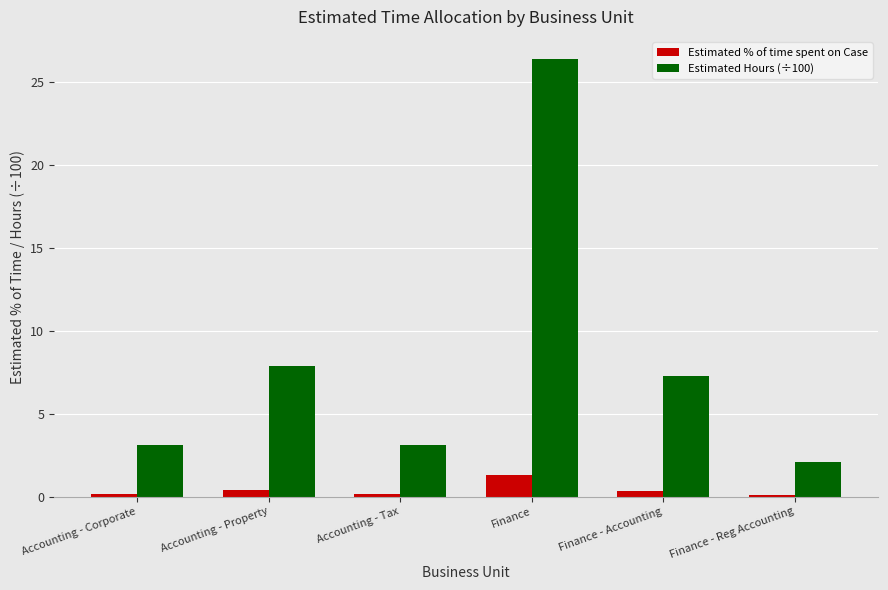

The Estimated Hours (÷100) series shows 0.8 at Finance - Reg Accounting. True or false?

False